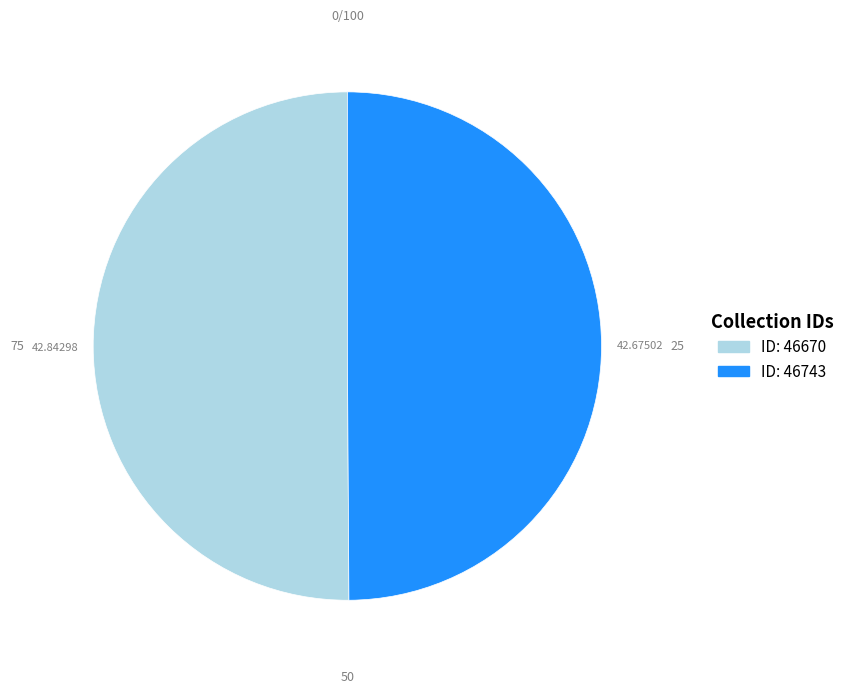

Combined, do ID: 46670 and ID: 46743 account for over 50%?

Yes